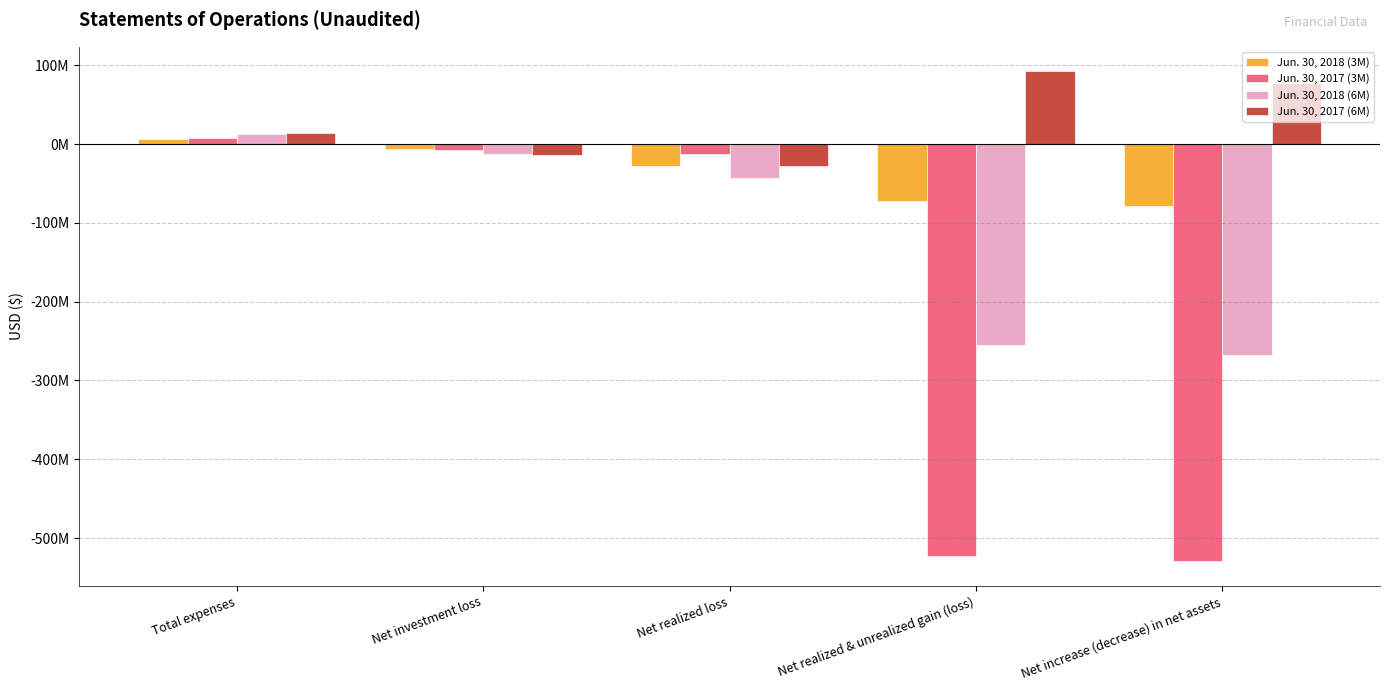

What are all the series names shown in the legend?

Jun. 30, 2018 (3M), Jun. 30, 2017 (3M), Jun. 30, 2018 (6M), Jun. 30, 2017 (6M)